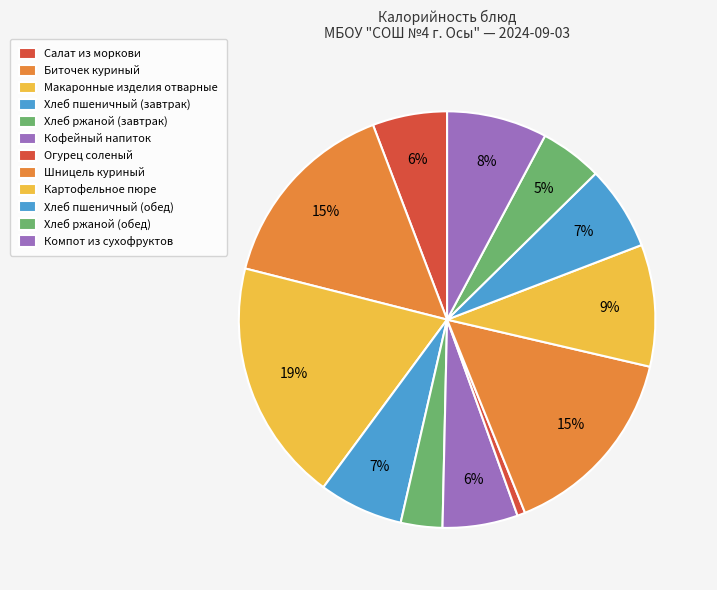

To the nearest percent, what is the difference between the Шницель куриный and Огурец соленый slice percentages?

15%